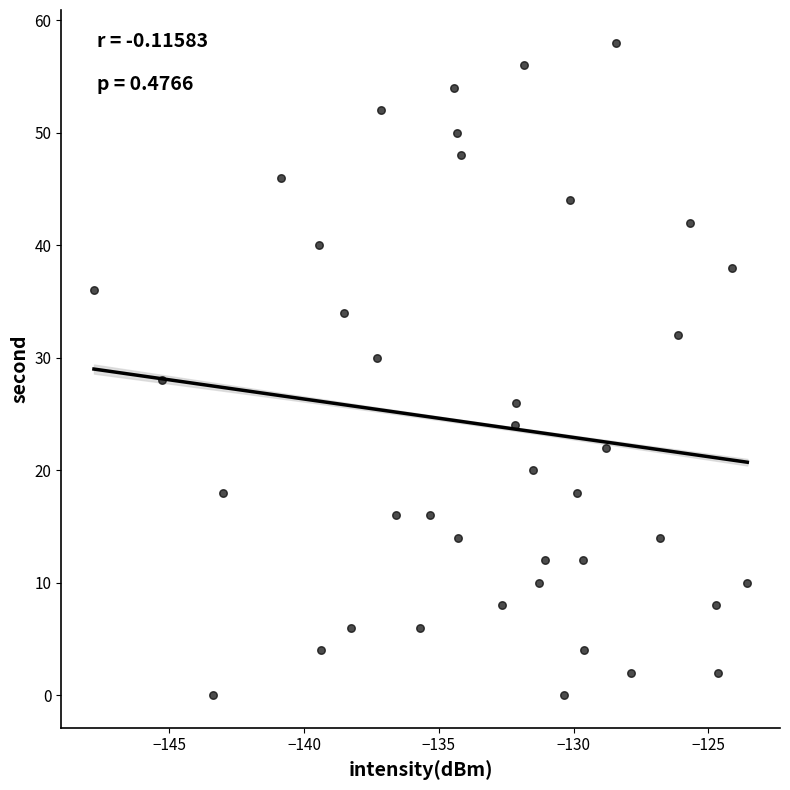

How many points are shown in the scatter plot?

40